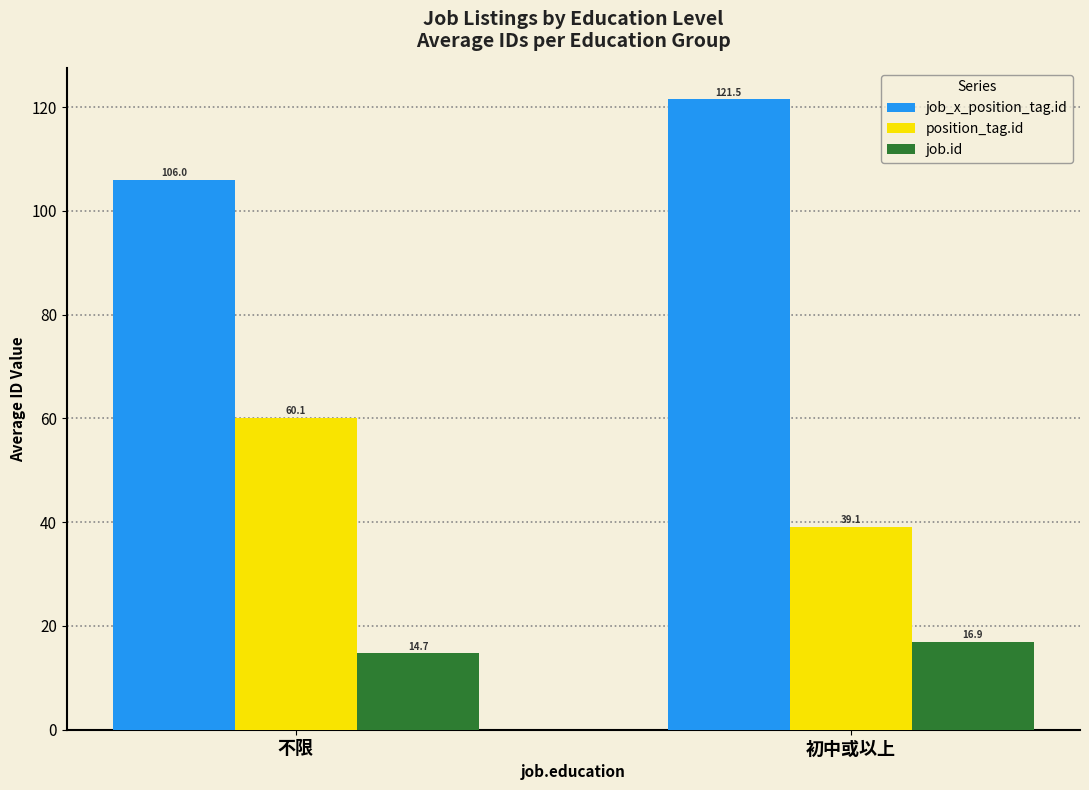

What are all the series names shown in the legend?

job_x_position_tag.id, position_tag.id, job.id